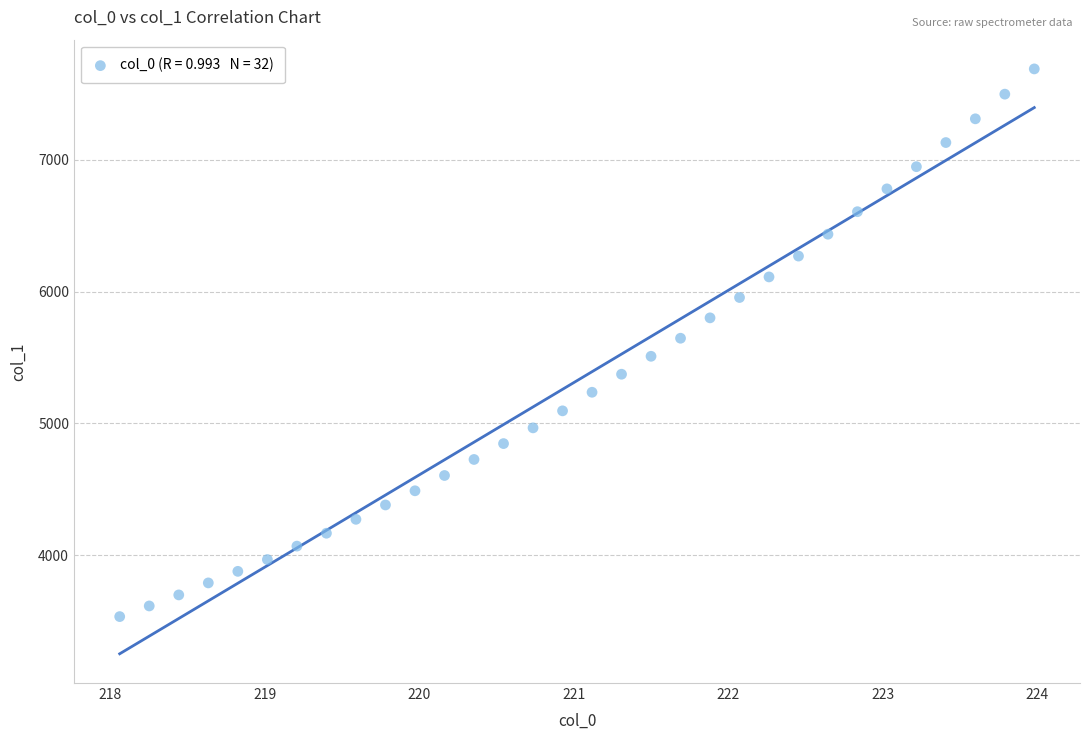

What is the range of Y values (max minus min)?

4156.9